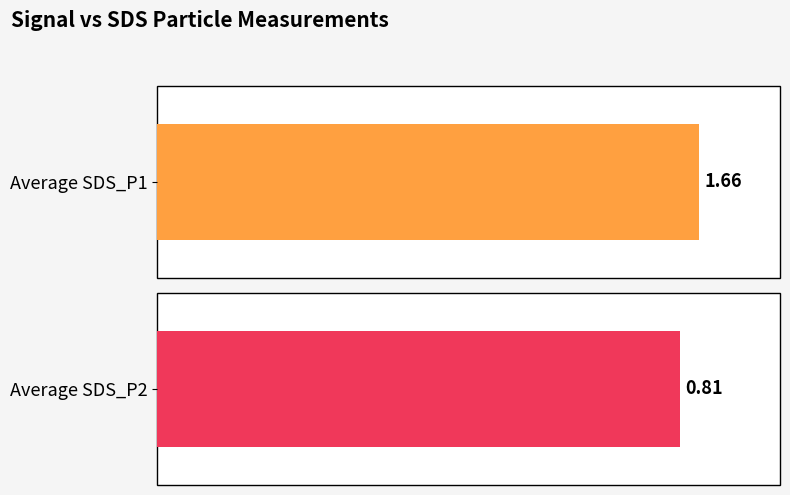

Rank the series at -54 from highest to lowest value.

SDS_P1, SDS_P2